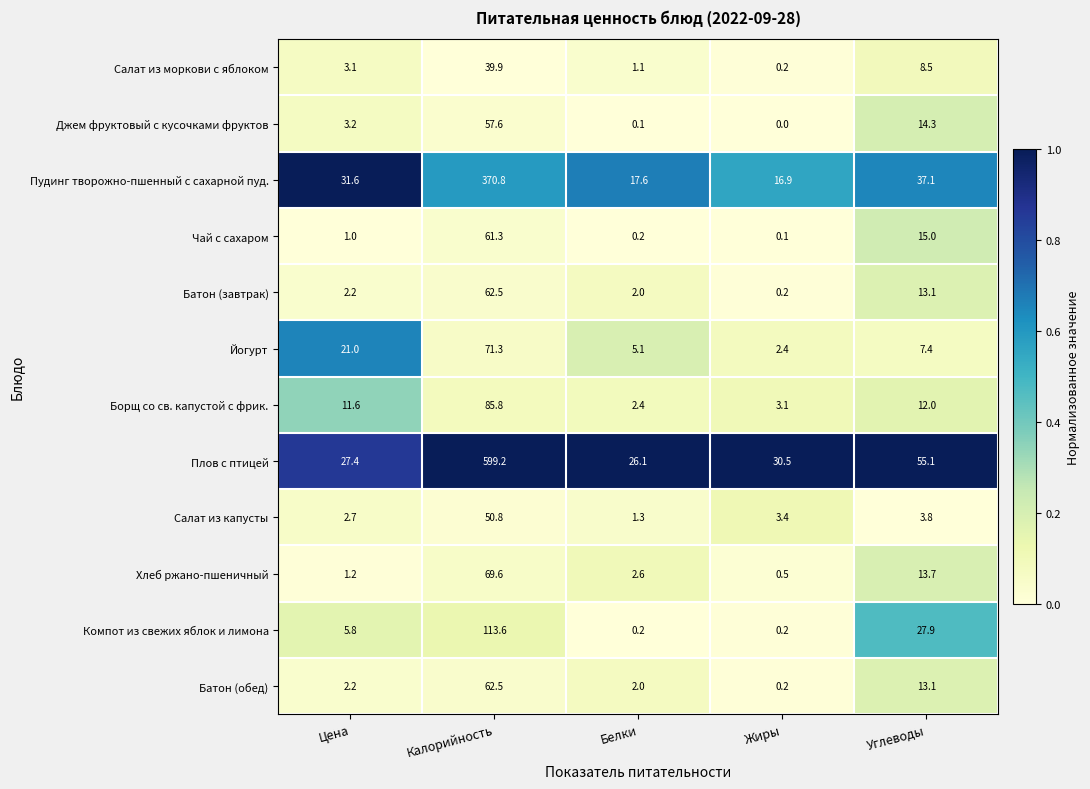

List the labels in order of Чай с сахаром value, smallest first.

Жиры, Белки, Цена, Углеводы, Калорийность